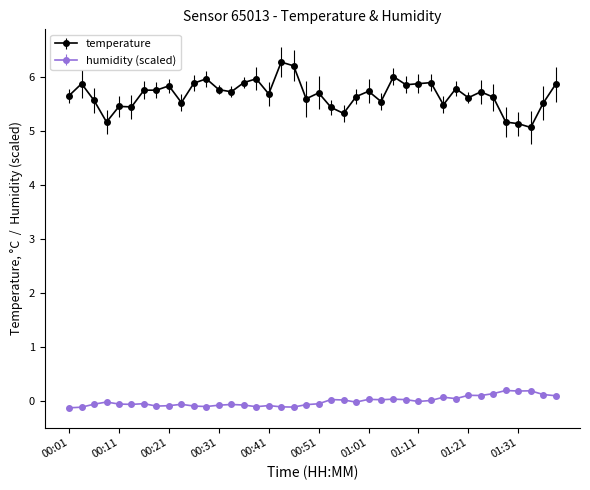

List the series in order of their overall mean, highest first.

temperature, humidity (scaled)